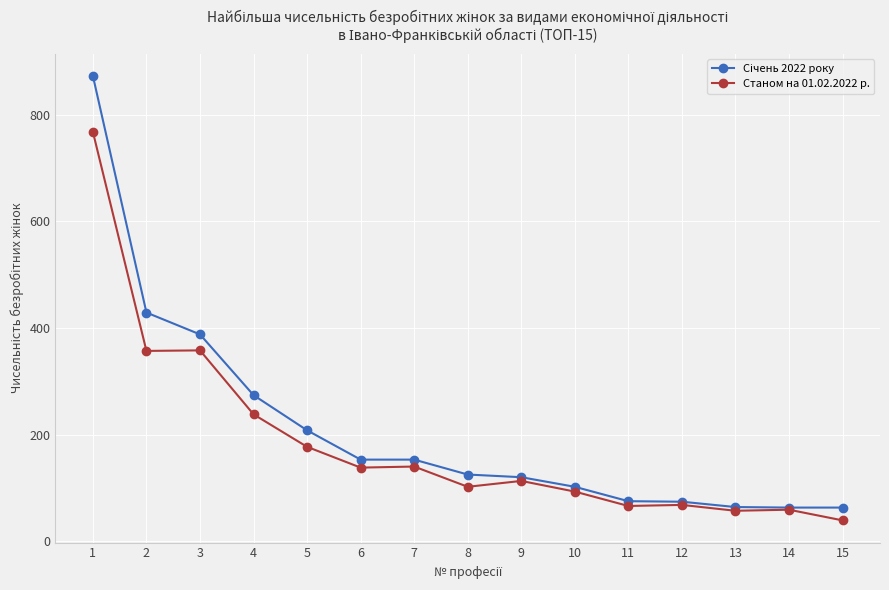

Does the chart have visible grid lines?

Yes